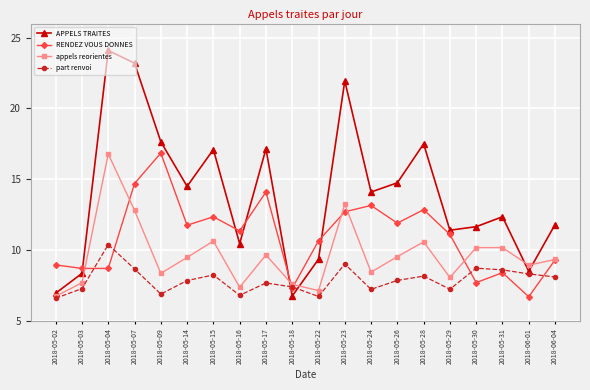

At which category does APPELS TRAITES reach its first local peak?

2018-05-04